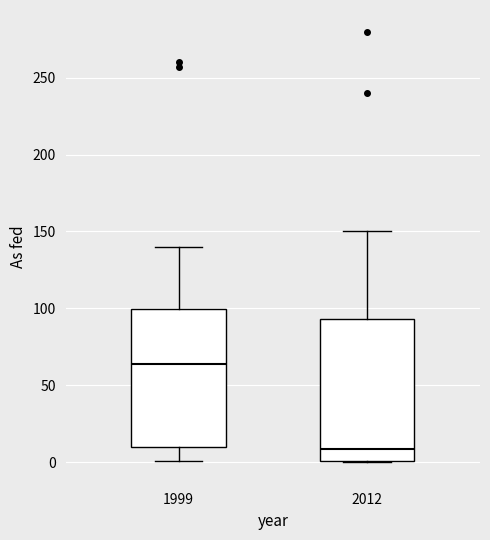

Reading left to right, transcribe this box plot: for each box, give where its median line is, the range the box spans, and where its two whiskers end, as read against the y-axis. The values are not printed on the chart, so give them approximately, as read against the axis.

1999: median 65, box 10 to 100, whiskers 0 to 140
2012: median 10, box 0 to 95, whiskers 0 to 150